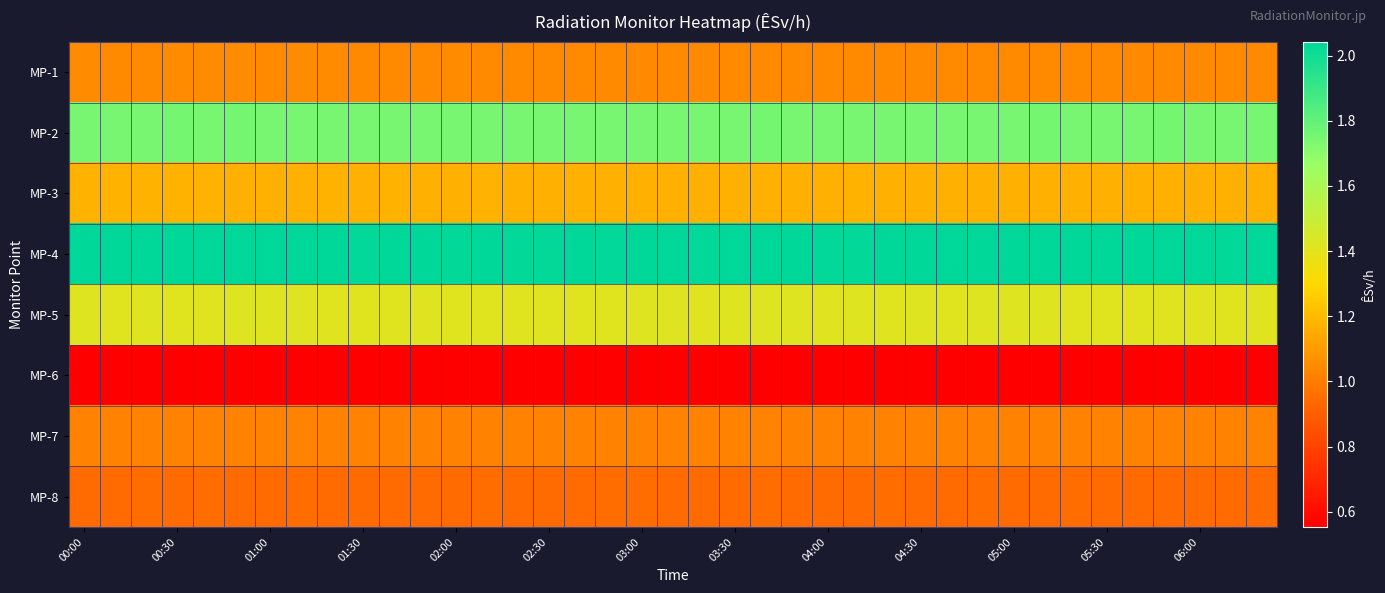

Reading left to right, transcribe all the data shown in this chart.

MP-1: 1.0	1.0	1.0	1.0	1.1	1.0	1.0	1.0	1.0	1.0	1.0	1.0	1.0	1.0	1.0	1.0	1.0	1.0	1.0	1.0	1.0	1.0	1.0	1.0	1.0	1.0	1.0	1.0	1.0	1.0	1.0	1.0	1.0	1.0	1.0	1.0	1.0	1.0	1.0
MP-2: 1.8	1.8	1.7	1.8	1.7	1.8	1.7	1.8	1.8	1.7	1.8	1.8	1.8	1.7	1.8	1.7	1.8	1.8	1.7	1.8	1.7	1.7	1.8	1.8	1.8	1.8	1.7	1.7	1.8	1.7	1.7	1.8	1.8	1.7	1.7	1.8	1.7	1.8	1.7
MP-3: 1.2	1.2	1.2	1.2	1.2	1.2	1.2	1.2	1.2	1.2	1.2	1.2	1.2	1.2	1.2	1.2	1.2	1.2	1.2	1.2	1.2	1.2	1.2	1.2	1.2	1.2	1.2	1.2	1.2	1.2	1.2	1.2	1.2	1.2	1.2	1.2	1.2	1.2	1.2
MP-4: 2.0	2.0	2.0	2.0	2.0	2.0	2.0	2.0	2.0	2.0	2.0	2.0	2.0	2.0	2.0	2.0	2.0	2.0	2.0	2.0	2.0	2.0	2.0	2.0	2.0	2.0	2.0	2.0	2.0	2.0	2.0	2.0	2.0	2.0	2.0	2.0	2.0	2.0	2.0
MP-5: 1.4	1.4	1.4	1.4	1.4	1.4	1.4	1.4	1.4	1.4	1.4	1.4	1.4	1.4	1.4	1.4	1.4	1.4	1.4	1.4	1.4	1.4	1.4	1.4	1.4	1.4	1.4	1.4	1.4	1.4	1.4	1.4	1.4	1.4	1.4	1.4	1.4	1.4	1.4
MP-6: 0.6	0.6	0.6	0.6	0.6	0.6	0.6	0.6	0.6	0.6	0.6	0.6	0.6	0.6	0.6	0.6	0.6	0.6	0.6	0.6	0.6	0.6	0.6	0.6	0.6	0.6	0.6	0.6	0.6	0.6	0.6	0.6	0.6	0.6	0.6	0.6	0.6	0.6	0.6
MP-7: 1.0	1.0	1.0	1.0	1.0	1.0	1.0	1.0	1.0	1.0	1.0	1.0	1.0	1.0	1.0	1.0	1.0	1.0	1.0	1.0	1.0	1.0	1.0	1.0	1.0	1.0	1.0	1.0	1.0	1.0	1.0	1.0	1.0	1.0	1.0	1.0	1.0	1.0	1.0
MP-8: 0.9	0.9	0.9	0.9	0.9	0.9	0.9	0.9	0.9	0.9	0.9	0.9	0.9	0.9	0.9	0.9	0.9	0.9	0.9	0.9	0.9	0.9	0.9	0.9	0.9	0.9	0.9	0.9	0.9	0.9	0.9	0.9	0.9	0.9	0.9	0.9	0.9	0.9	0.9